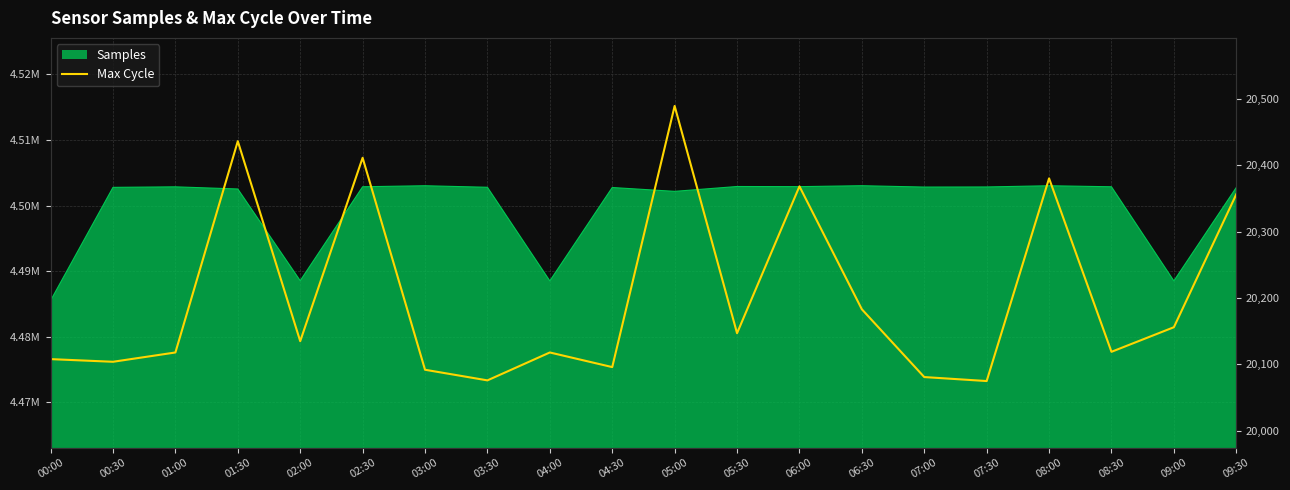

Is it true that the value at 08:00 is 11251?

False